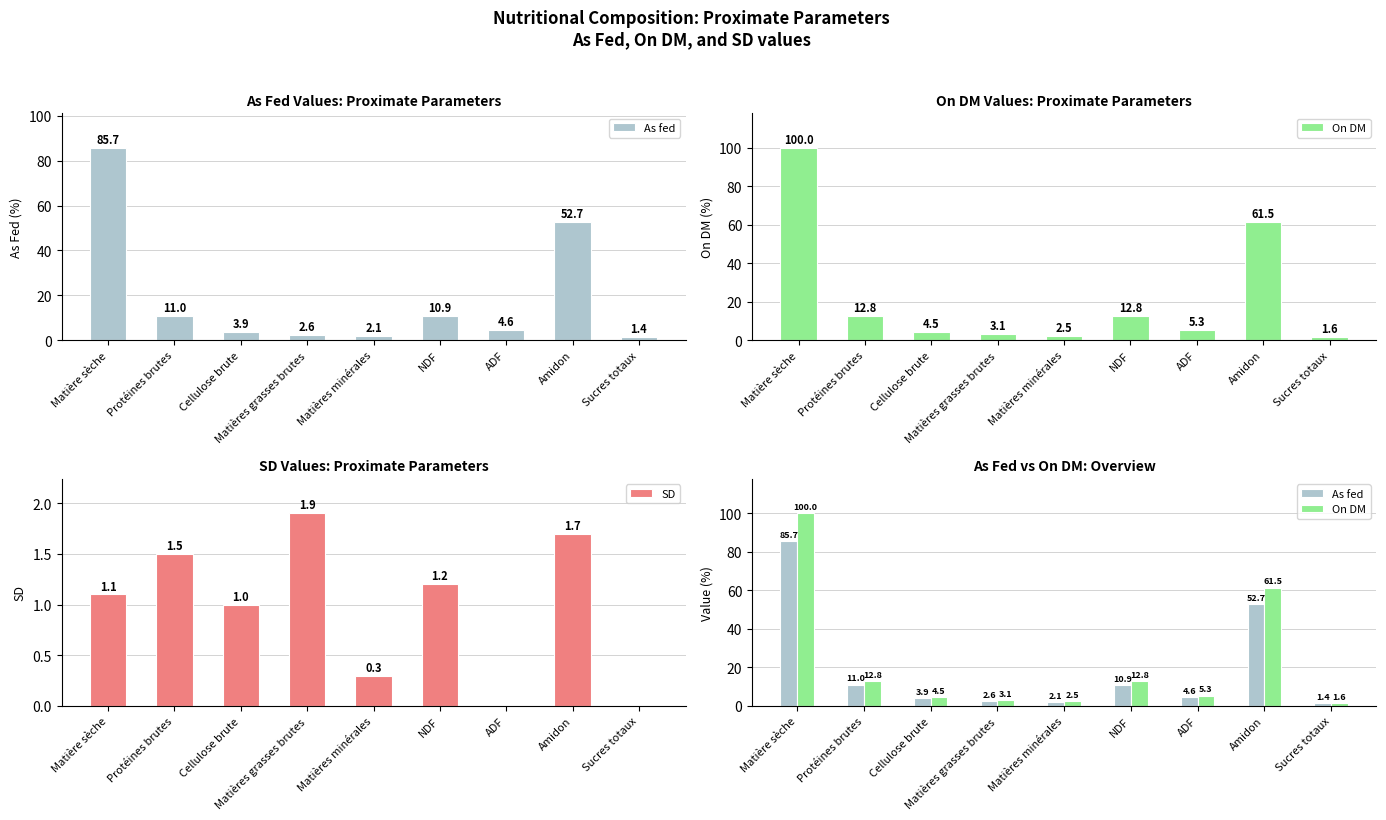

What are all the series names shown in the legend?

As fed, On DM, SD